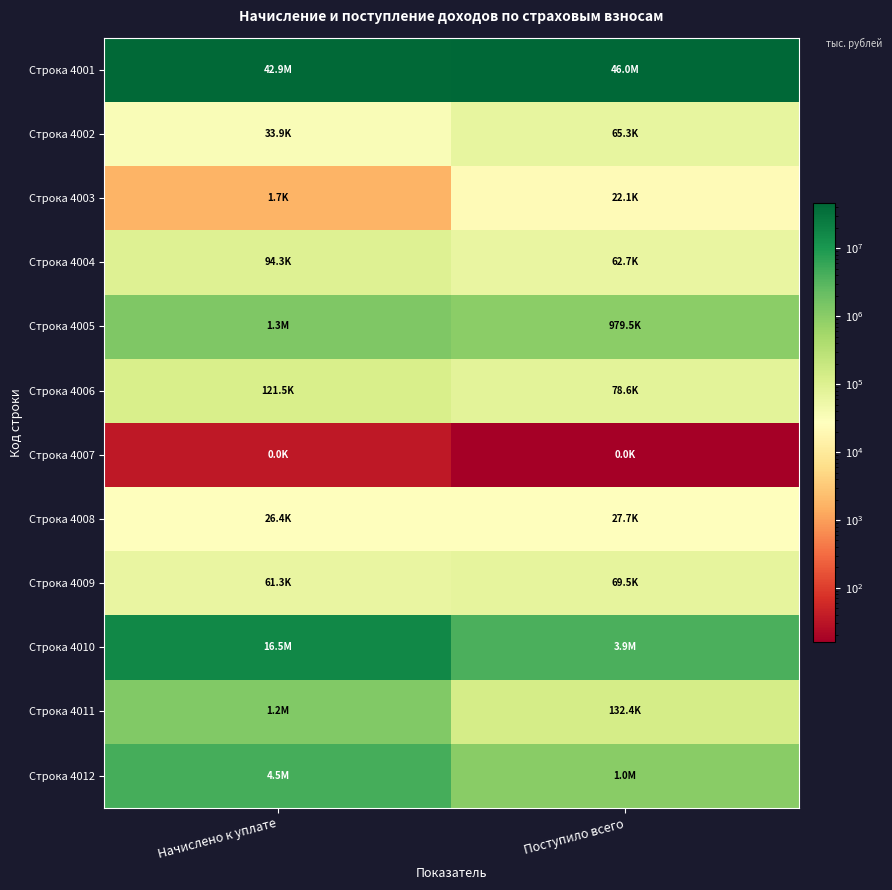

How many data points does each series have?

2